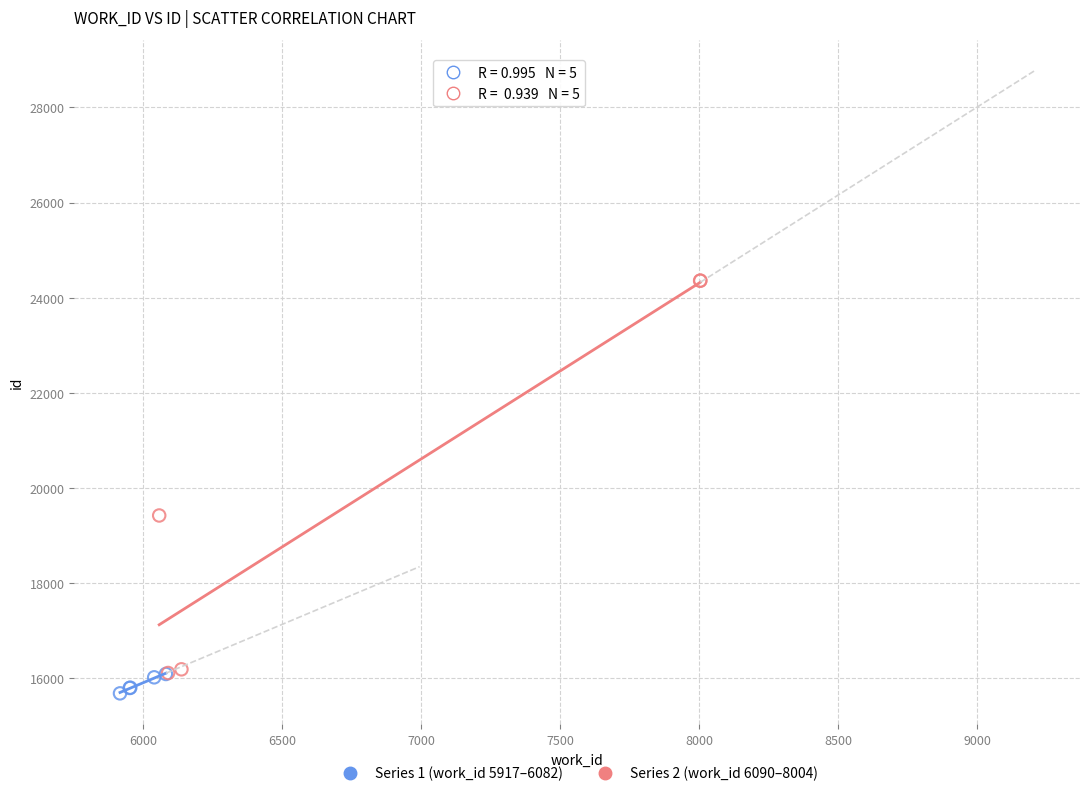

Which series reaches the maximum Y coordinate?

Series 2 (work_id 6090–8004)